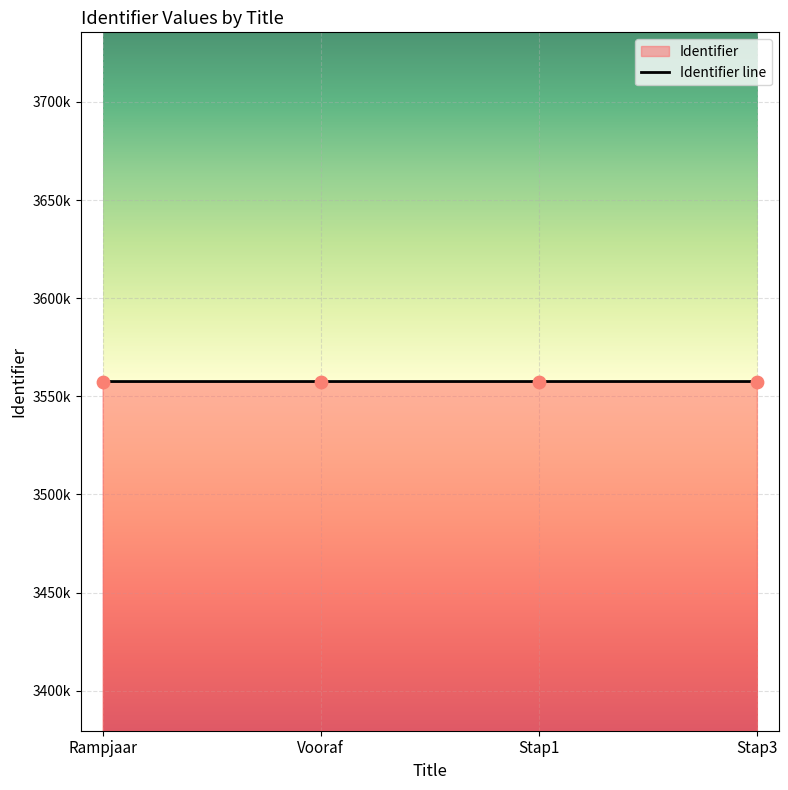

Between Rampjaar and Vooraf, which is larger?

Vooraf